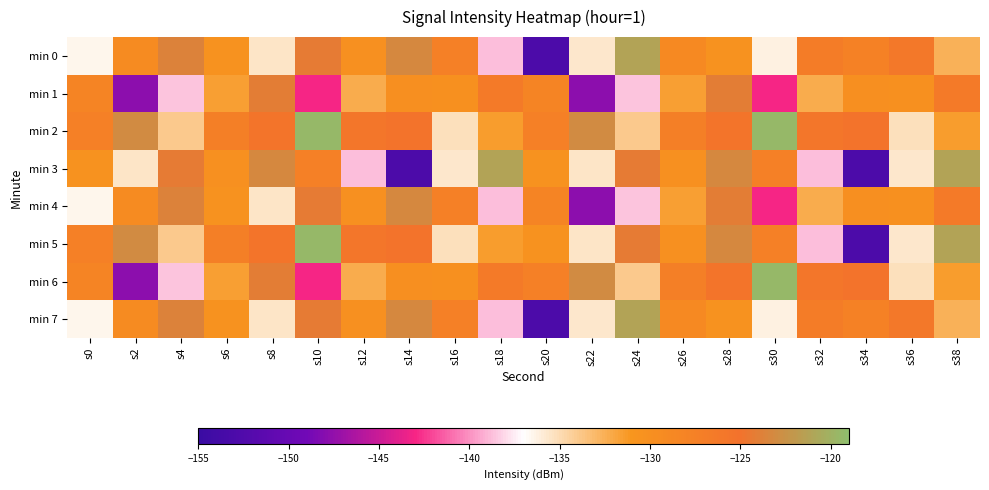

How many categories are shown in the chart?

20